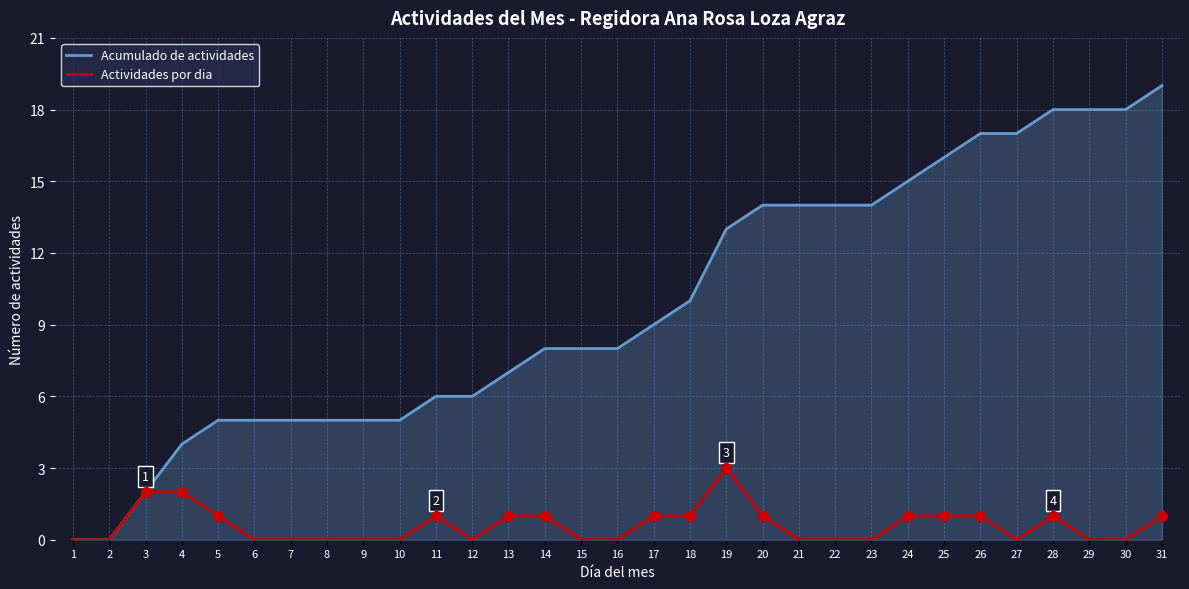

Which series has the largest range (max minus min)?

Acumulado de actividades